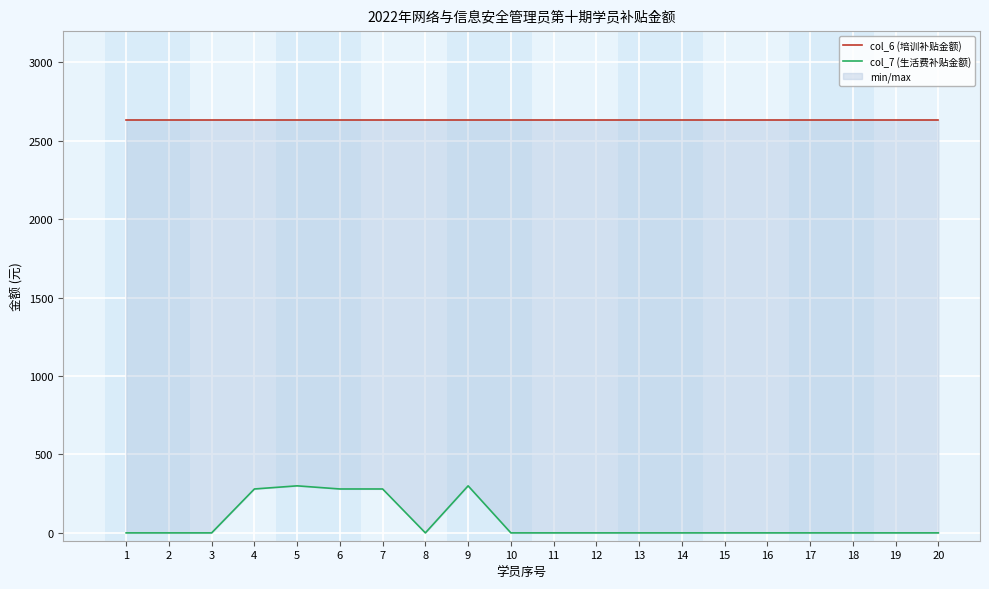

True or false: col_7 (生活费补贴金额) and col_6 (培训补贴金额) intersect in this chart.

False